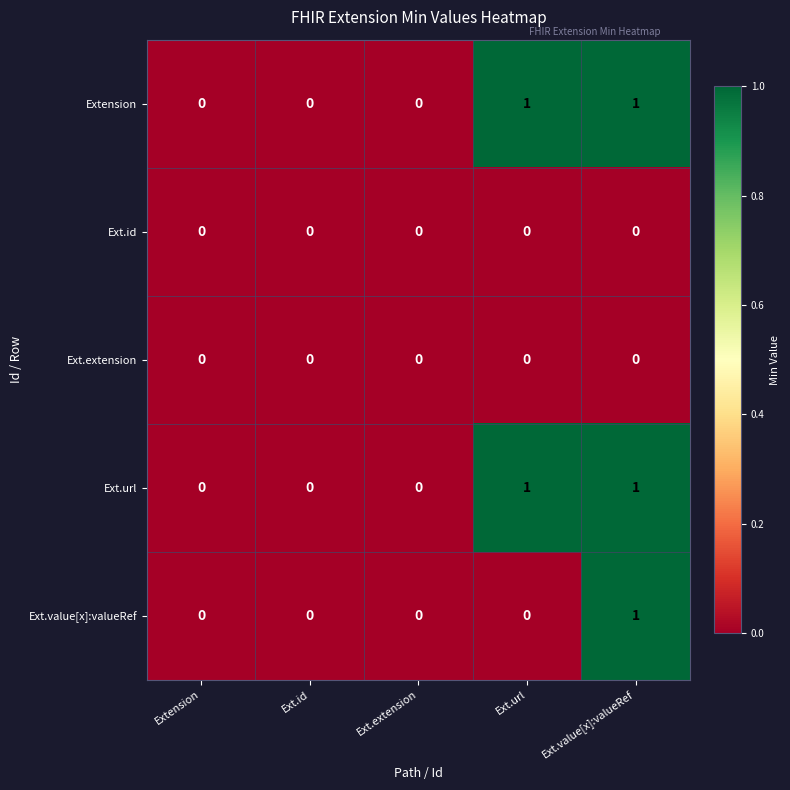

At which category is the sum across all series the highest?

Ext.value[x]:valueRef